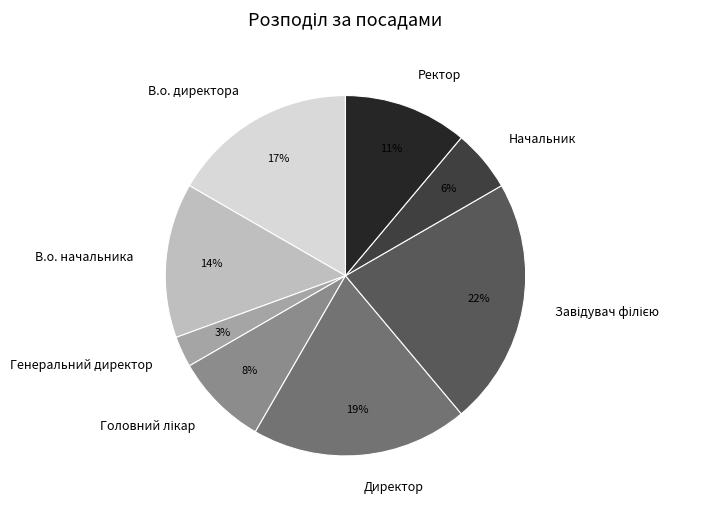

To the nearest percent, what portion does В.о. директора represent?

17%